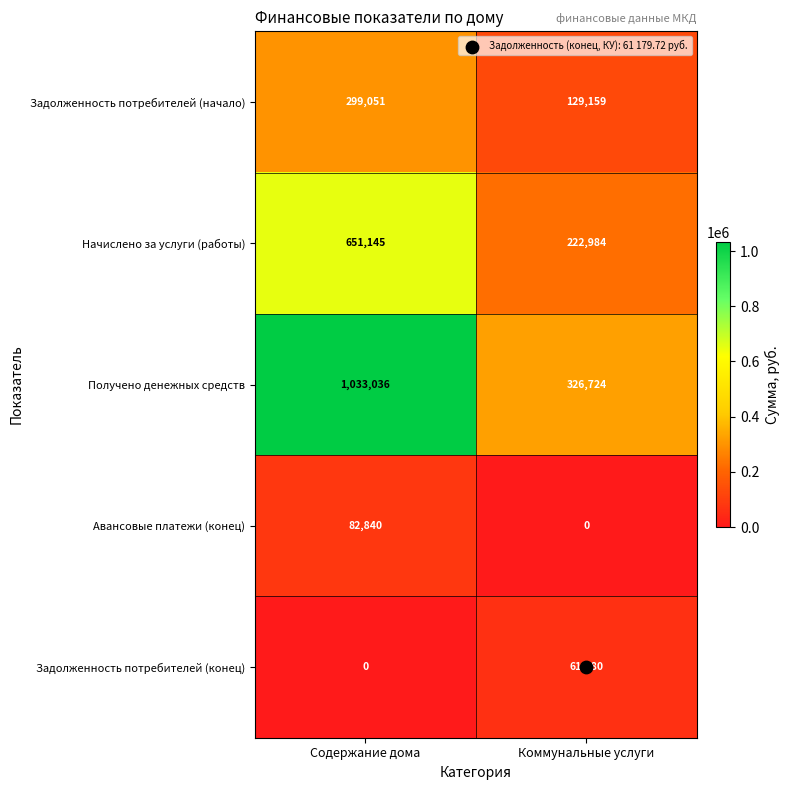

The value of Авансовые платежи (конец) at Содержание дома is 82840. True or false?

True